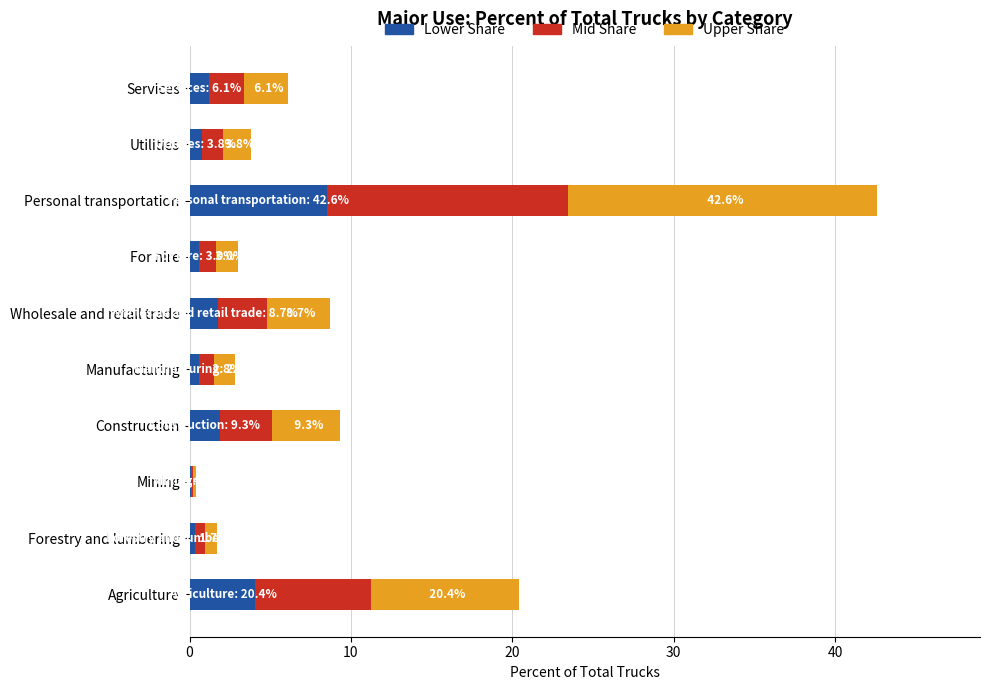

At which category is the sum across all series the highest?

Personal transportation